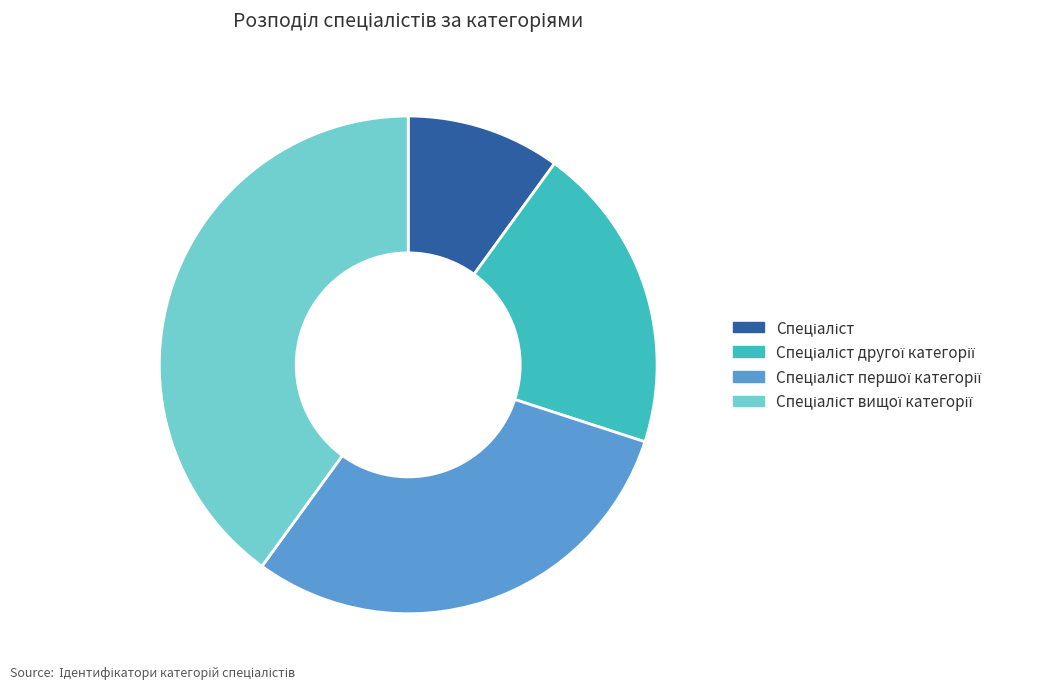

Is there a majority slice in this chart?

No